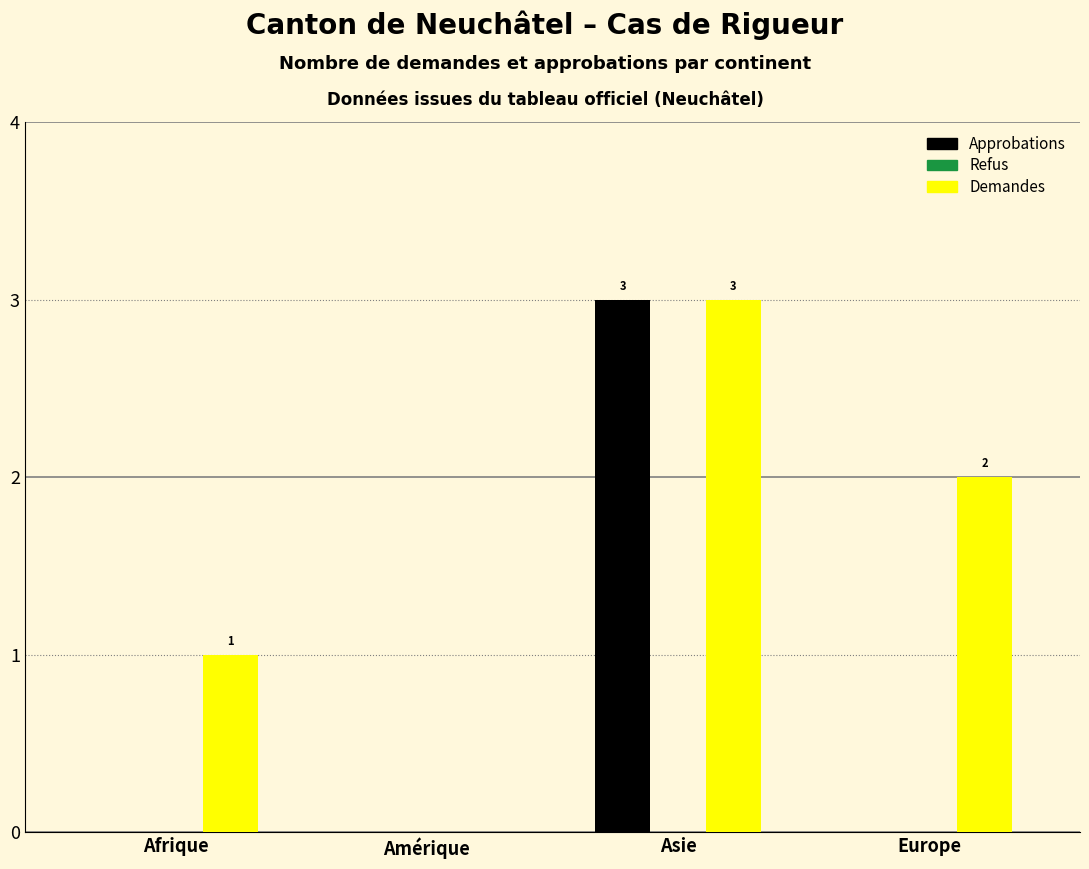

Reading right to left, list all the values displayed in this chart.

Approbations: Europe=0	Asie=3	Amérique=0	Afrique=0
Demandes: Europe=2	Asie=3	Amérique=0	Afrique=1